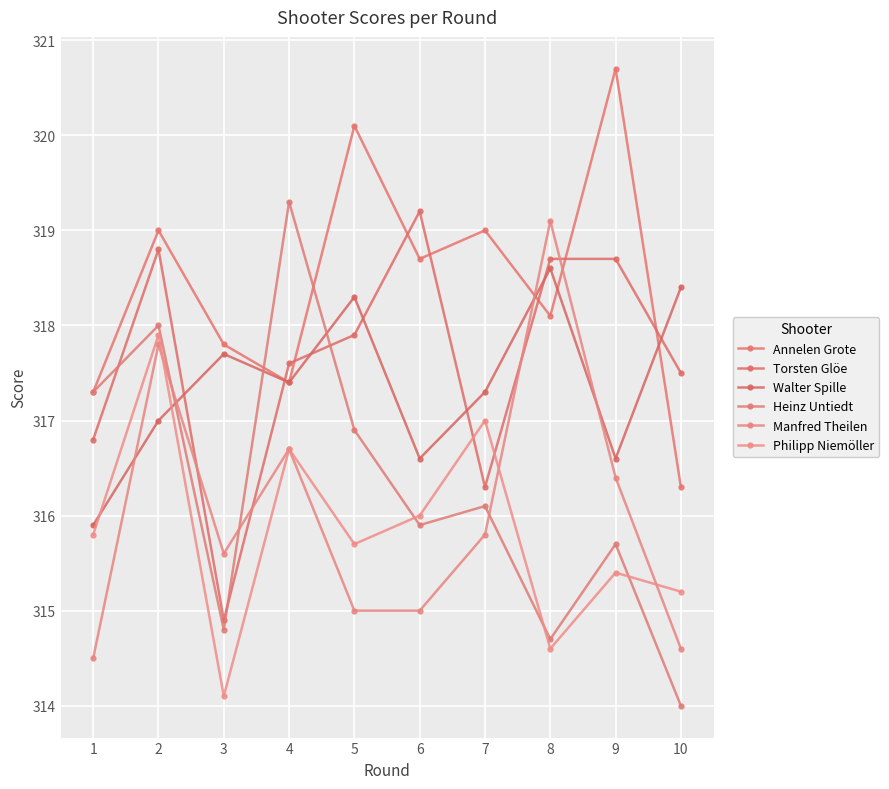

In Torsten Glöe, how many points are lower than both neighbors (excluding endpoints)?

2